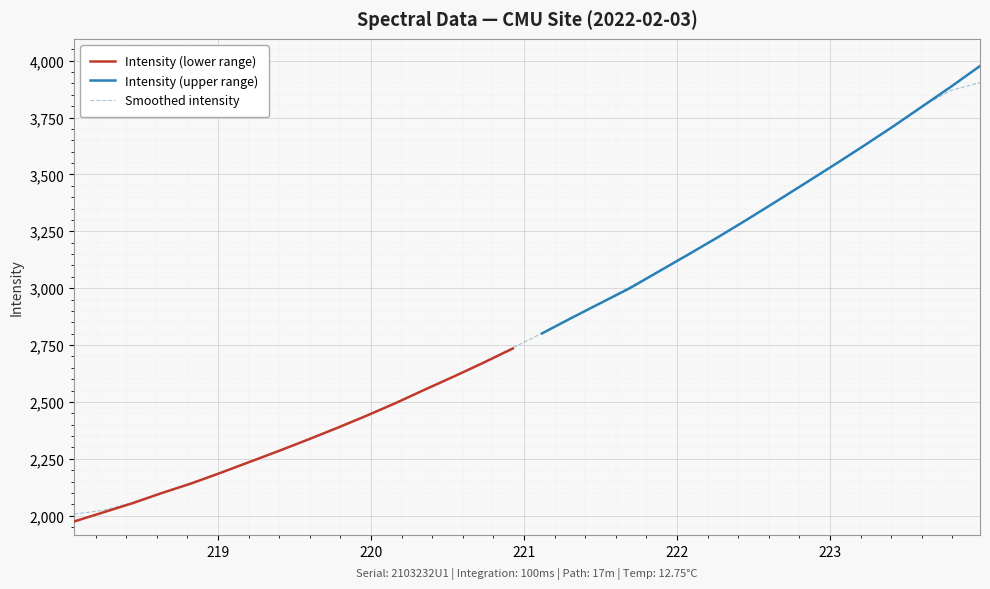

Reading left to right, extract all data points from this chart.

2007.0	2024.0	2057.3	2100.0	2144.3	2190.2	2237.2	2286.2	2336.4	2388.2	2442.2	2497.8	2555.1	2614.1	2675.2	2738.0	2802.3	2867.6	2935.4	3004.6	3075.3	3148.5	3224.5	3301.8	3380.6	3461.0	3542.8	3626.2	3711.1	3798.1	3868.6	3903.8